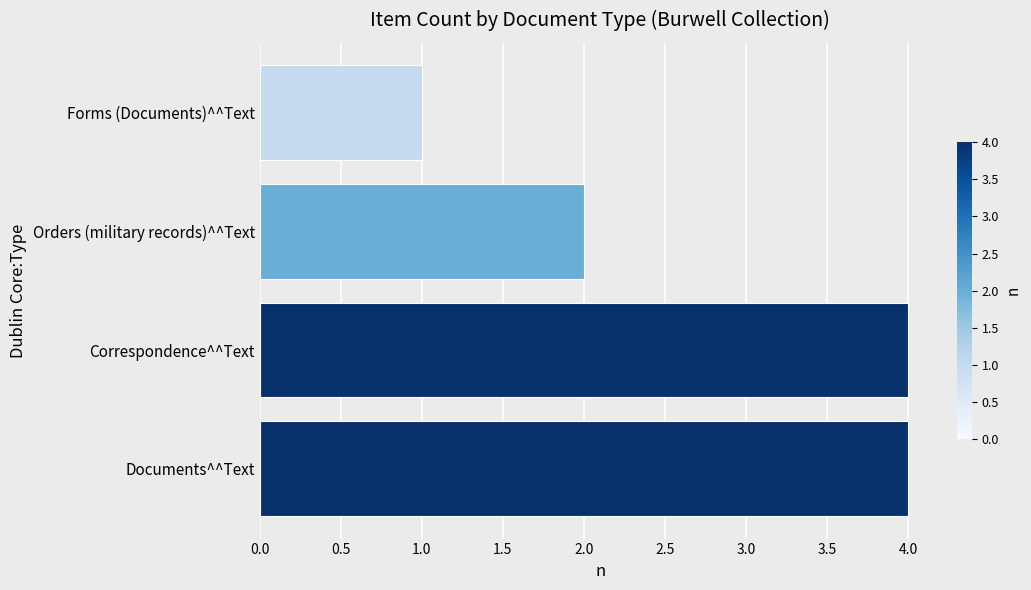

Does the chart contain stacked bars?

No